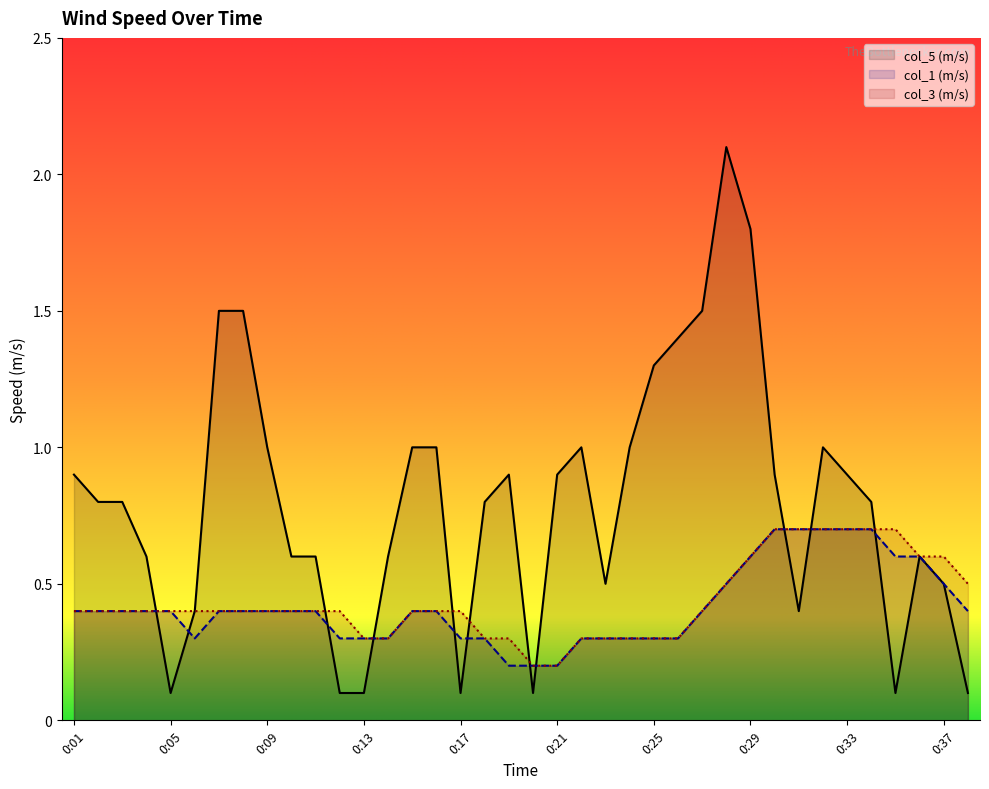

True or false: col_1 (m/s) and col_5 (m/s) cross at least once.

True